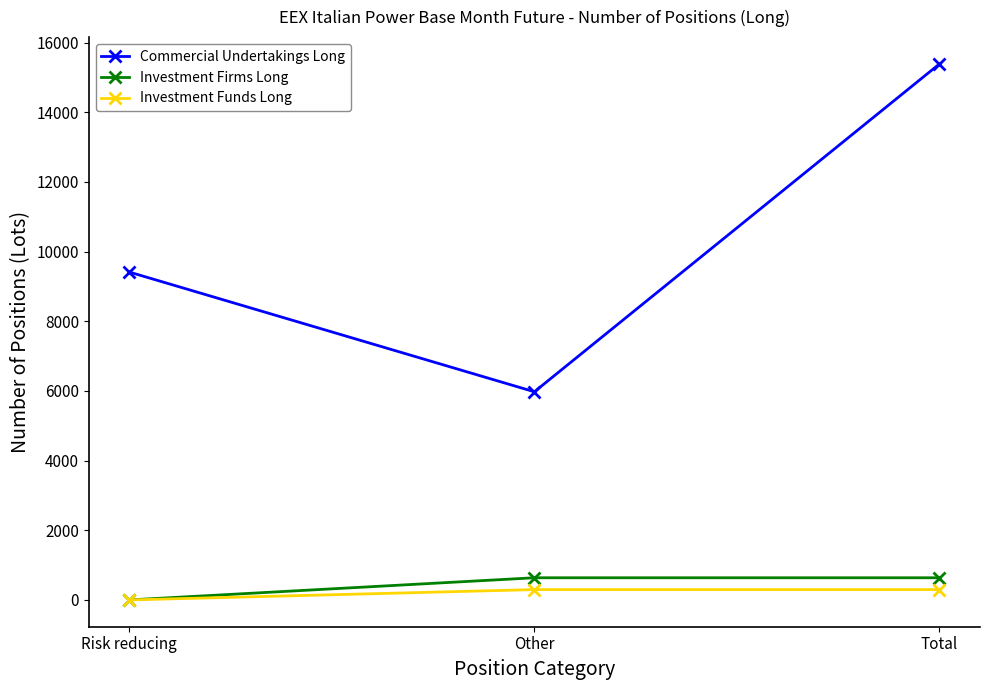

What is the label of the 2nd point from the right?

Other